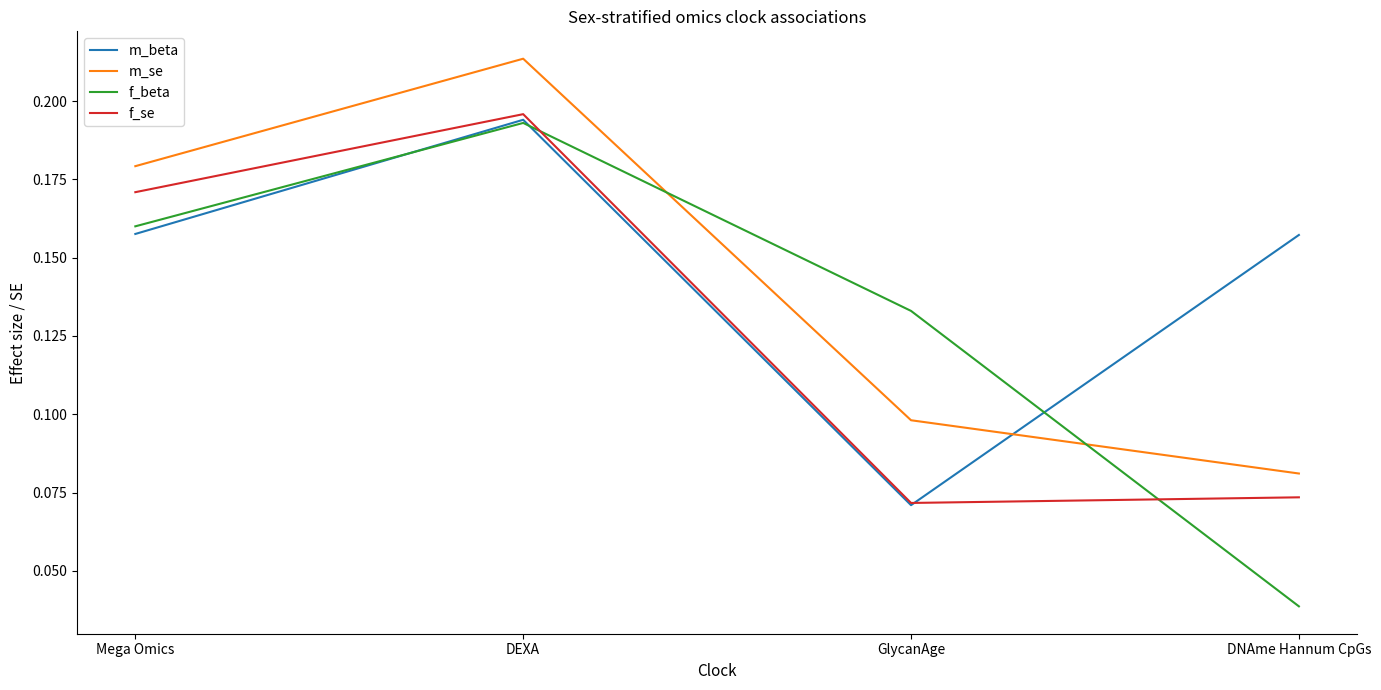

After their last crossing, which series has the higher values: f_beta or m_beta?

m_beta